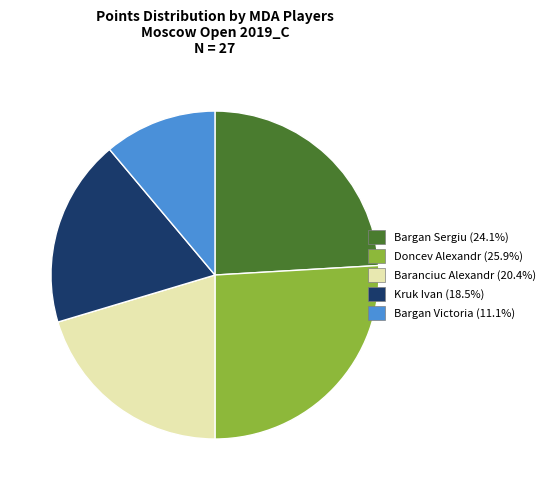

Rank the categories by value from lowest to highest.

Bargan Victoria, Kruk Ivan, Baranciuc Alexandr, Bargan Sergiu, Doncev Alexandr